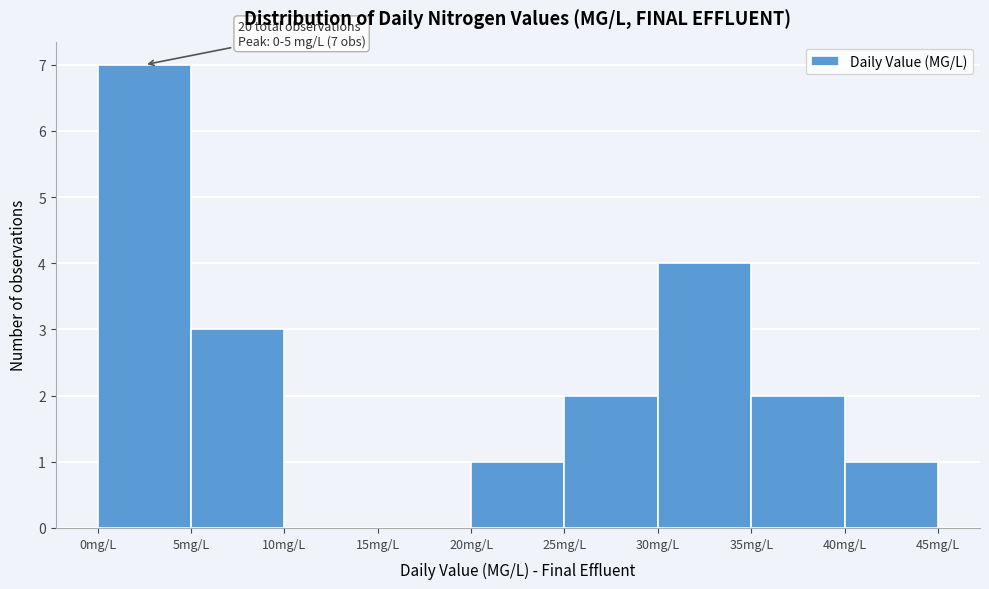

Which range on the x-axis has the tallest bar?

0 to 5